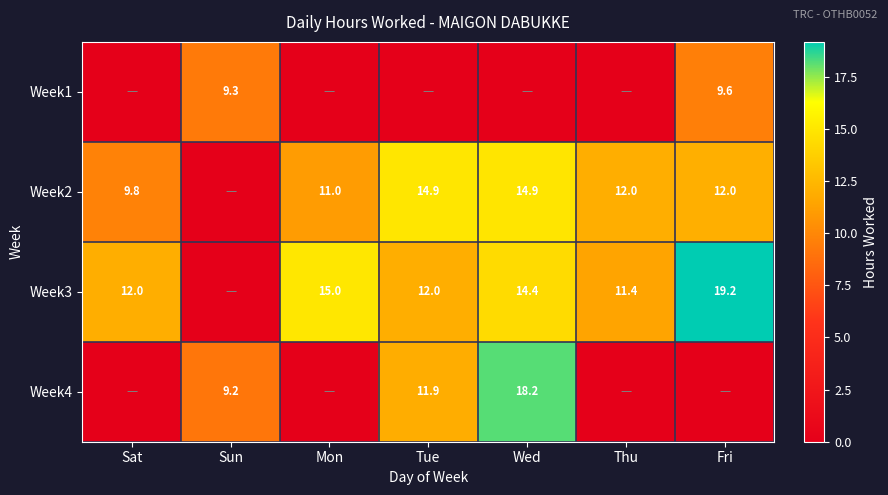

Is it true that Week3 equals 31.7 at Fri?

False